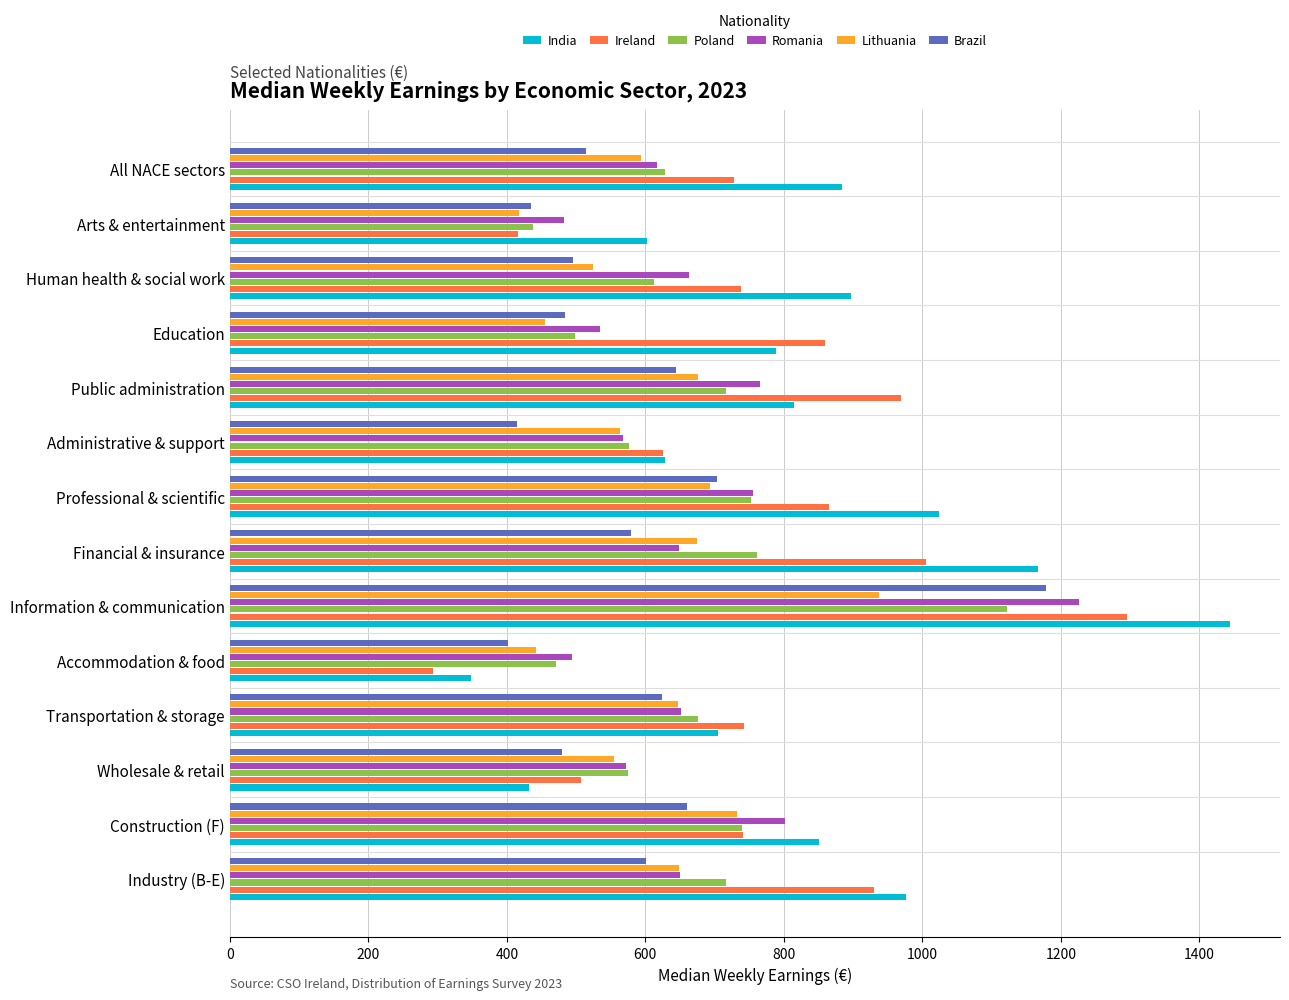

The value of Brazil at Construction (F) is 1008.5. True or false?

False